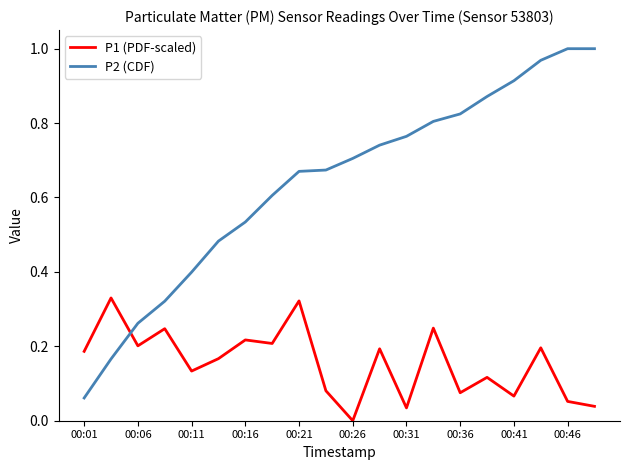

Which series has the widest spread of values?

P2 (CDF)